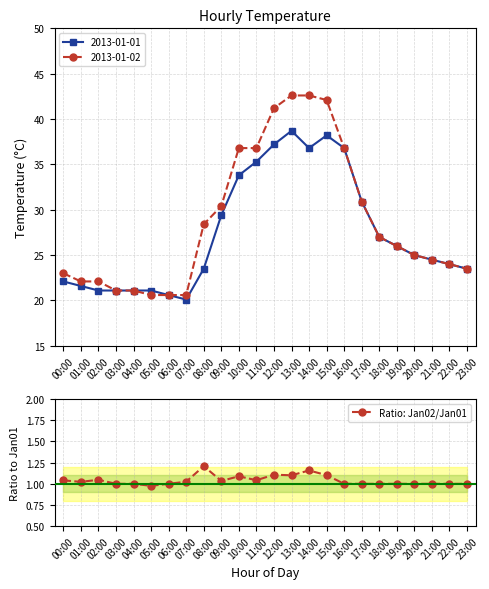

What is the difference between the maximum and second lowest values?

0.2